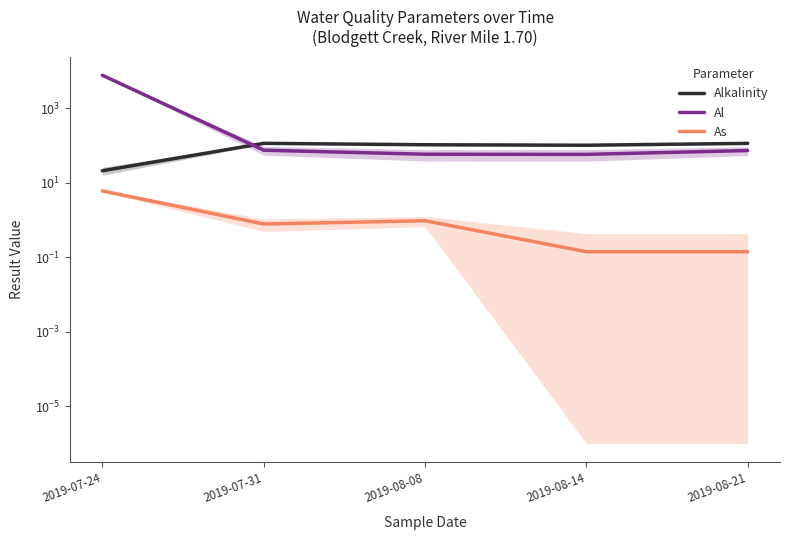

How many interior local peaks does the As series have?

1